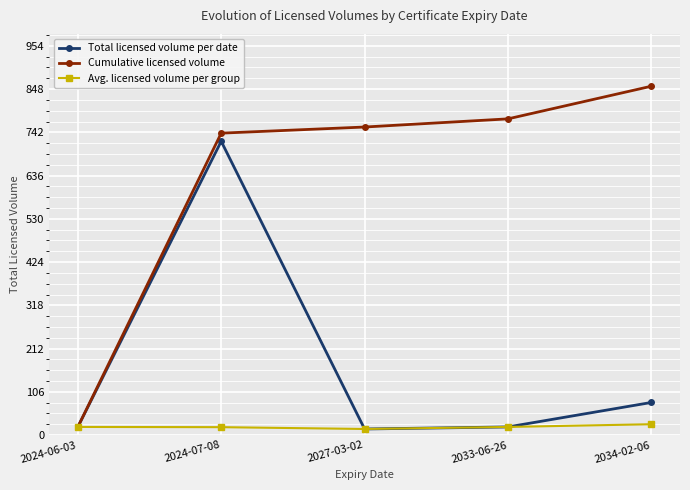

What is the label of the 3rd point from the left?

2027-03-02